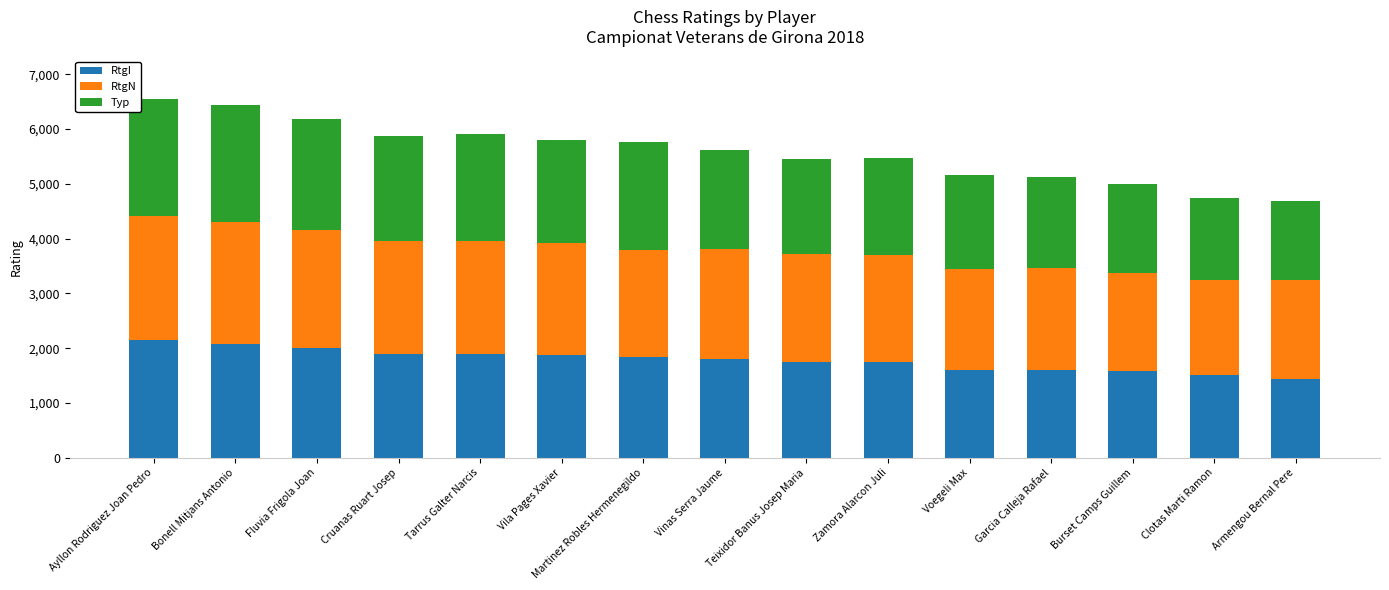

What is the maximum value for RtgI?

2142